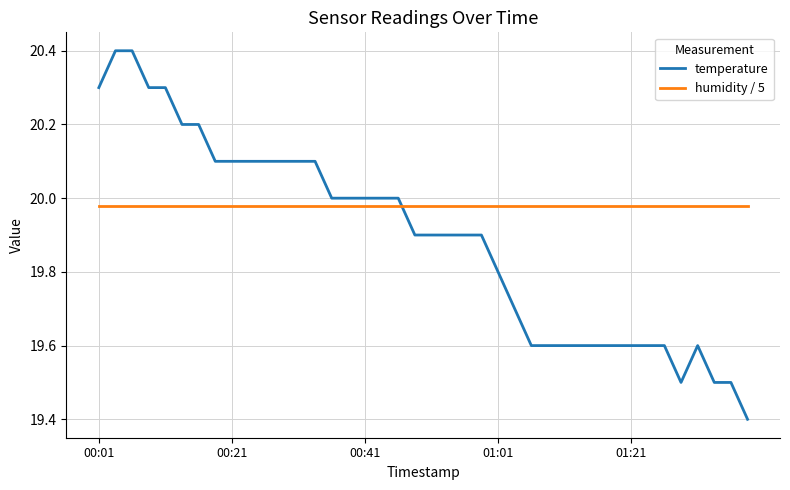

What is the maximum value for temperature?

20.4